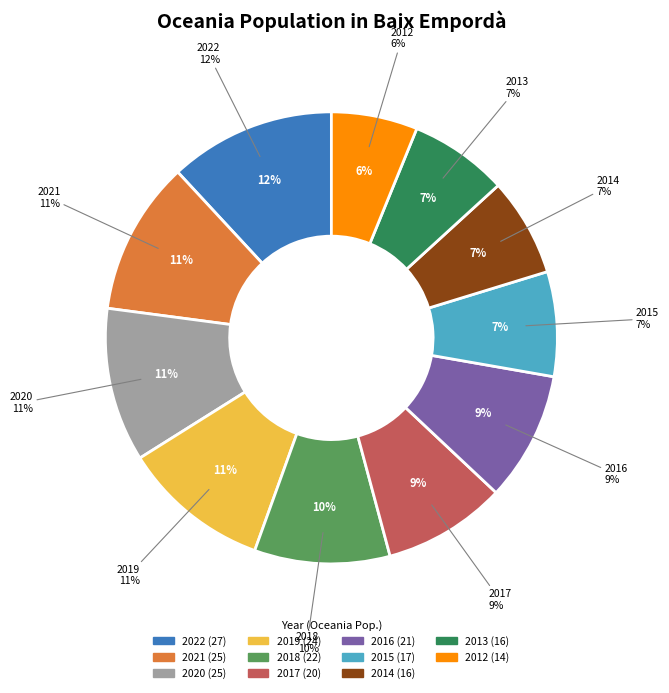

To the nearest percent, what is the difference between the largest and smallest slice percentages?

6%